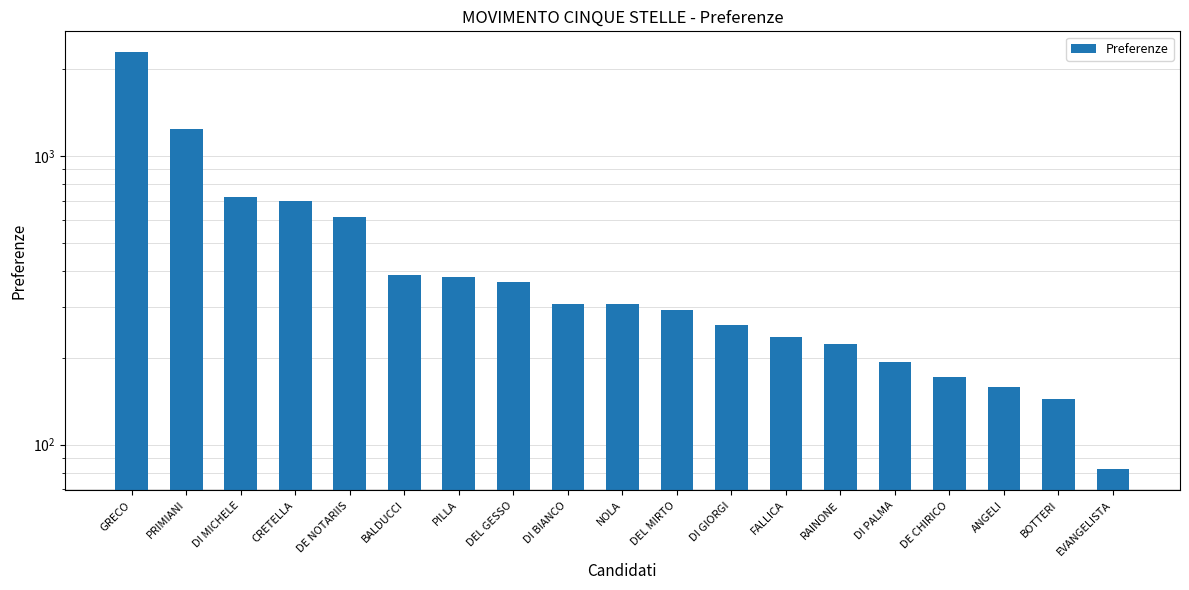

Rank the categories by value from highest to lowest.

GRECO, PRIMIANI, DI MICHELE, CRETELLA, DE NOTARIIS, BALDUCCI, PILLA, DEL GESSO, DI BIANCO, NOLA, DEL MIRTO, DI GIORGI, FALLICA, RAINONE, DI PALMA, DE CHIRICO, ANGELI, BOTTERI, EVANGELISTA